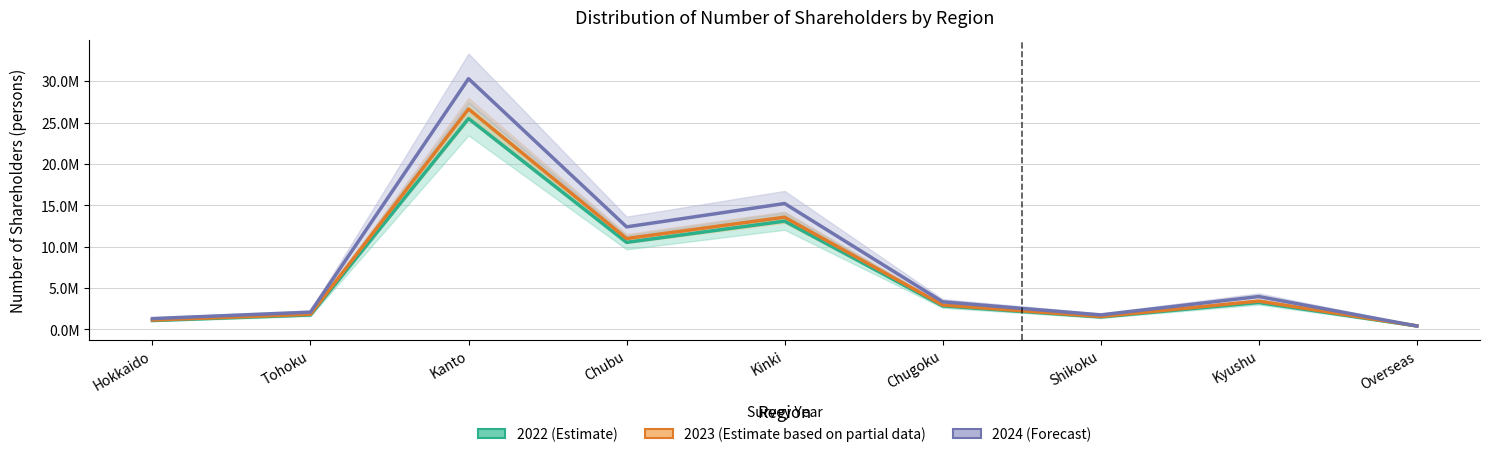

Where does the 2023 (Estimate based on partial data) series first go above 2947865?

Kanto